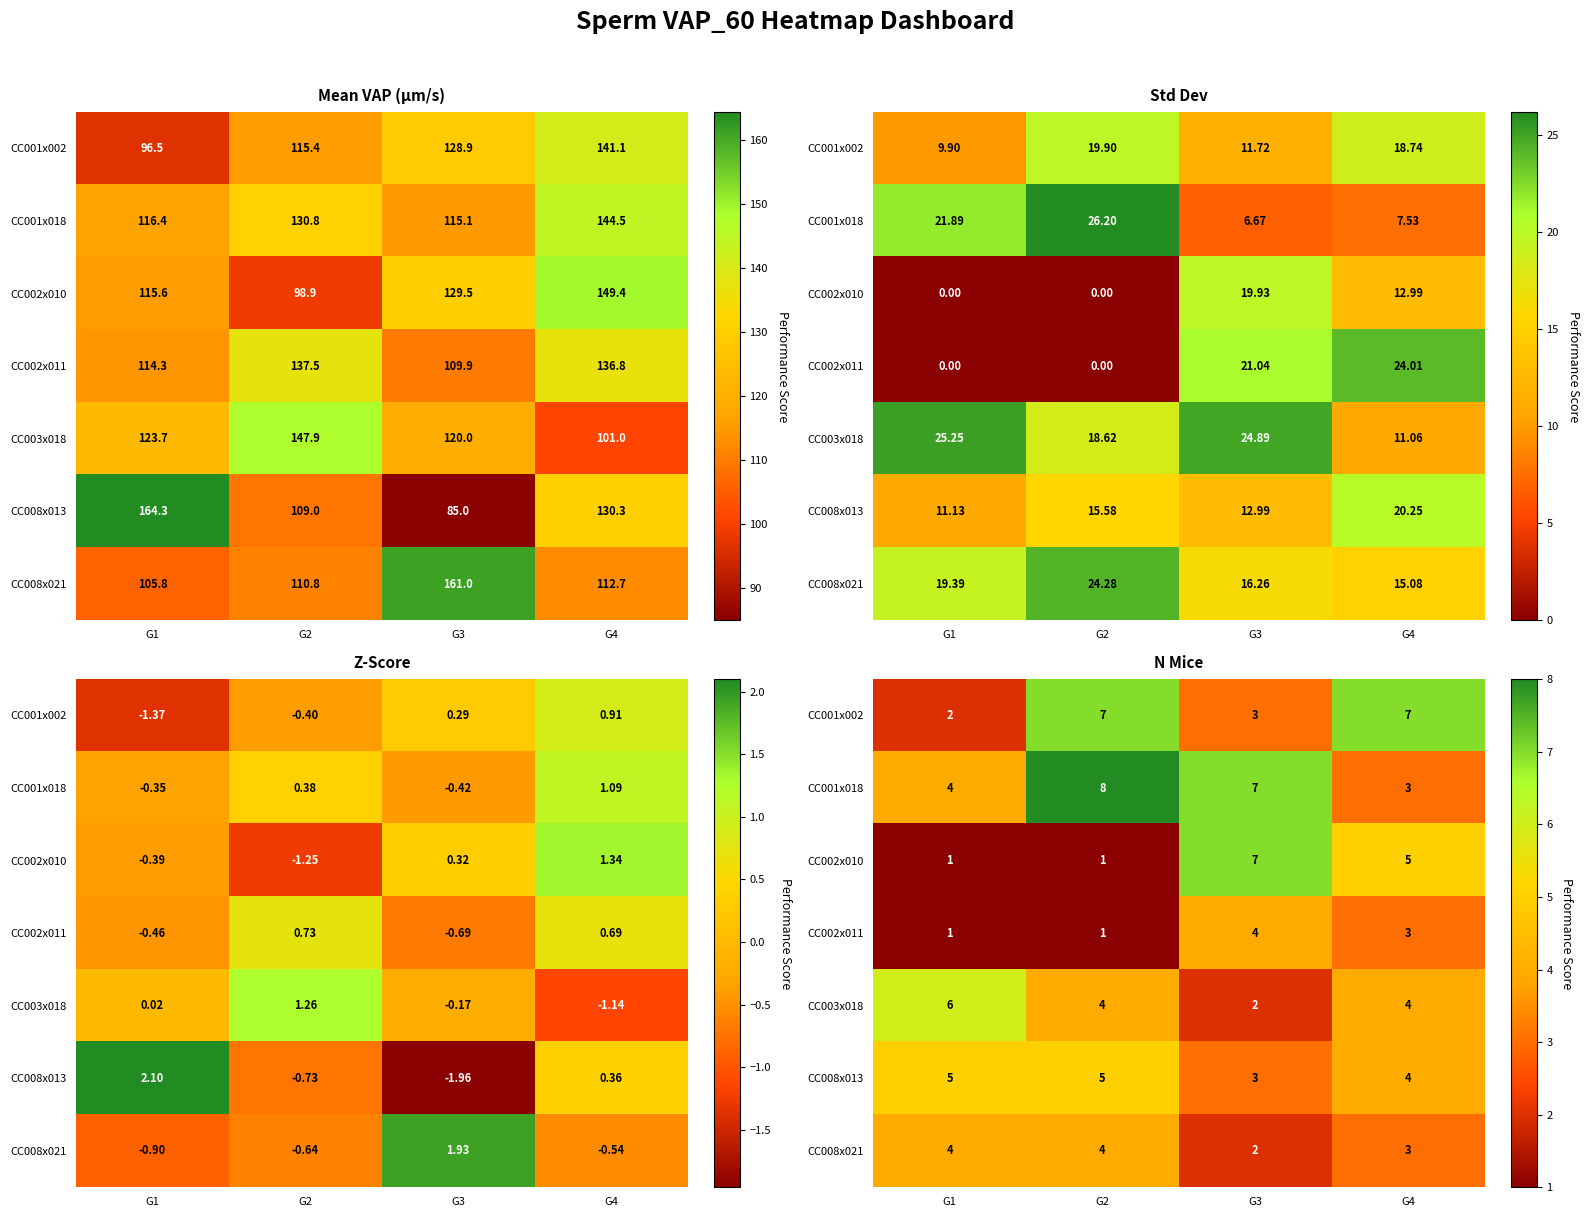

At which category does the chart reach its peak across all series?

G2